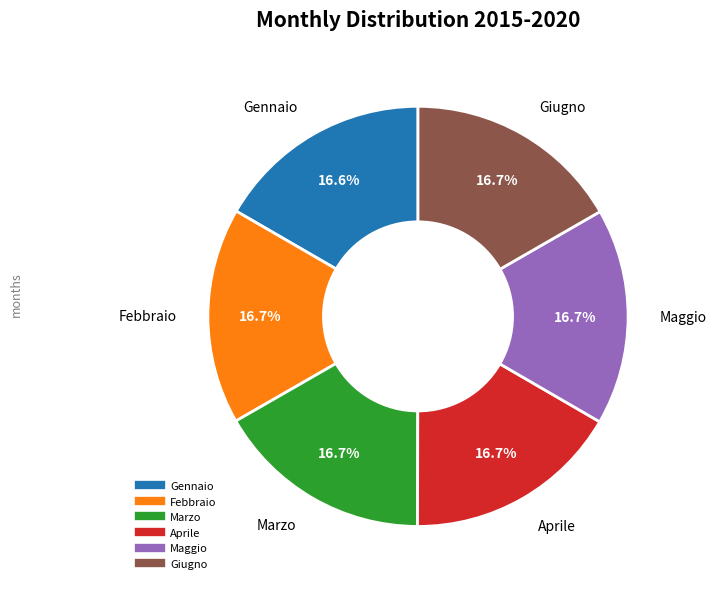

Approximately how many times larger is the value at Gennaio compared to Maggio?

1.0